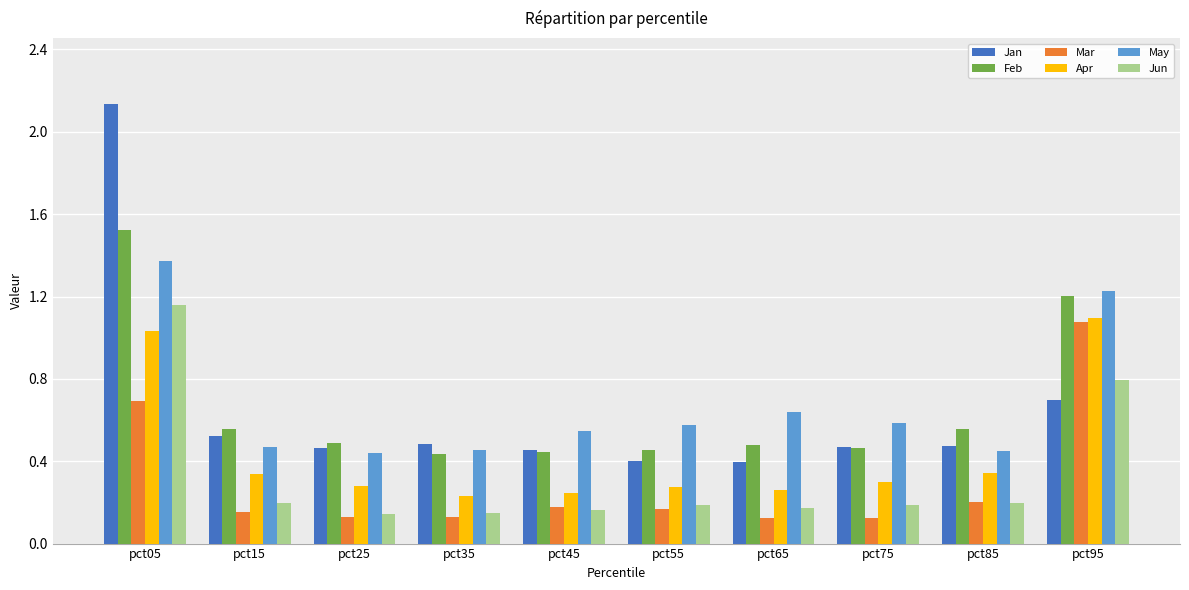

Is the value of Apr at pct95 greater than the value of Jun at pct75?

Yes